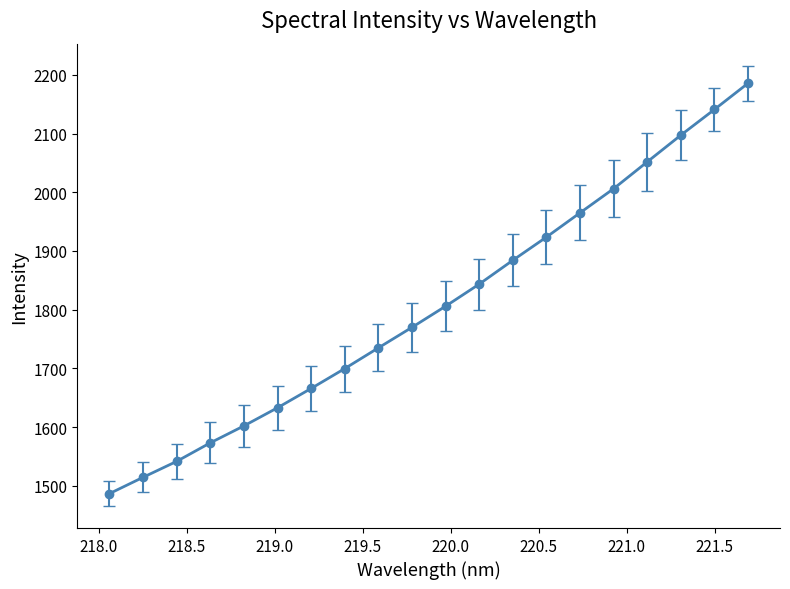

How many data points are less than 1806?

10